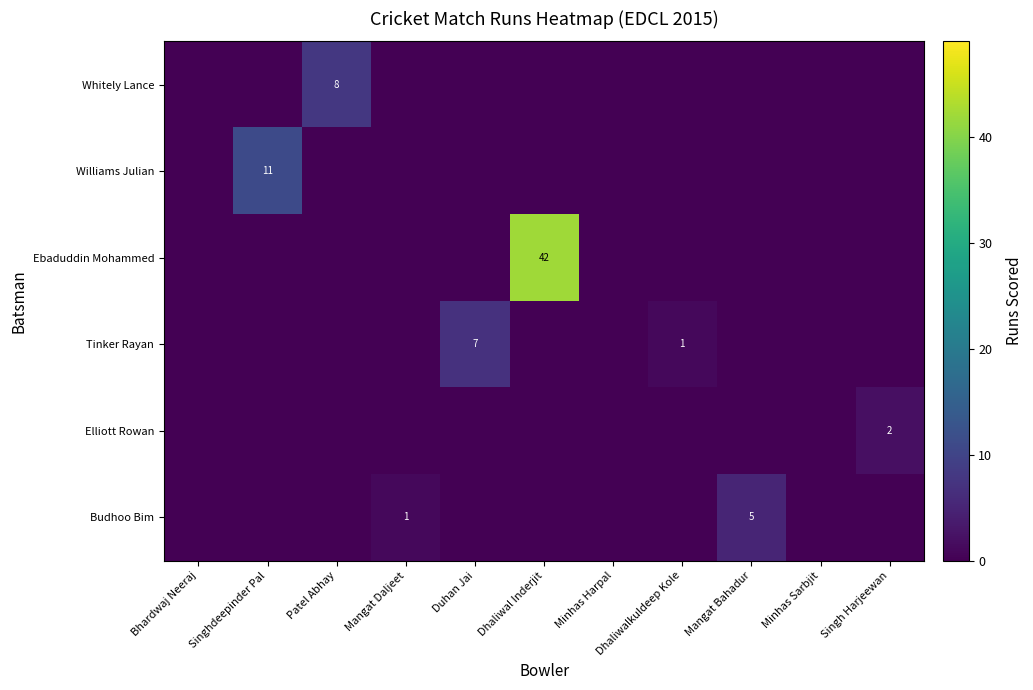

At Minhas Sarbjit, list the series in order from smallest to largest.

Whitely Lance, Williams Julian, Ebaduddin Mohammed, Tinker Rayan, Elliott Rowan, Budhoo Bim